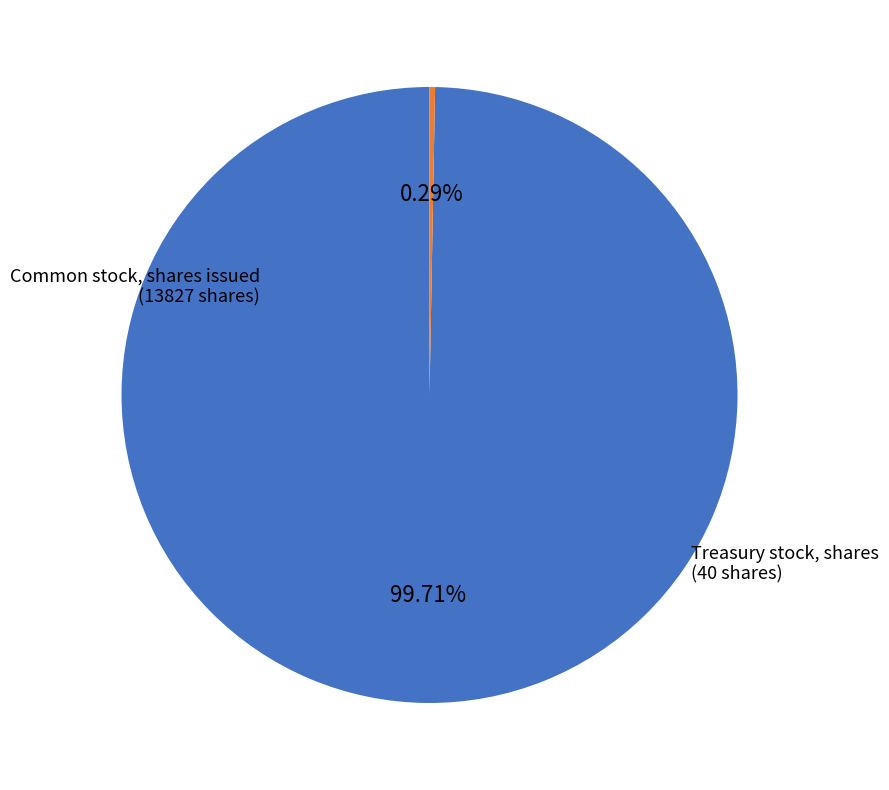

To the nearest percent, what is the average slice percentage?

50%